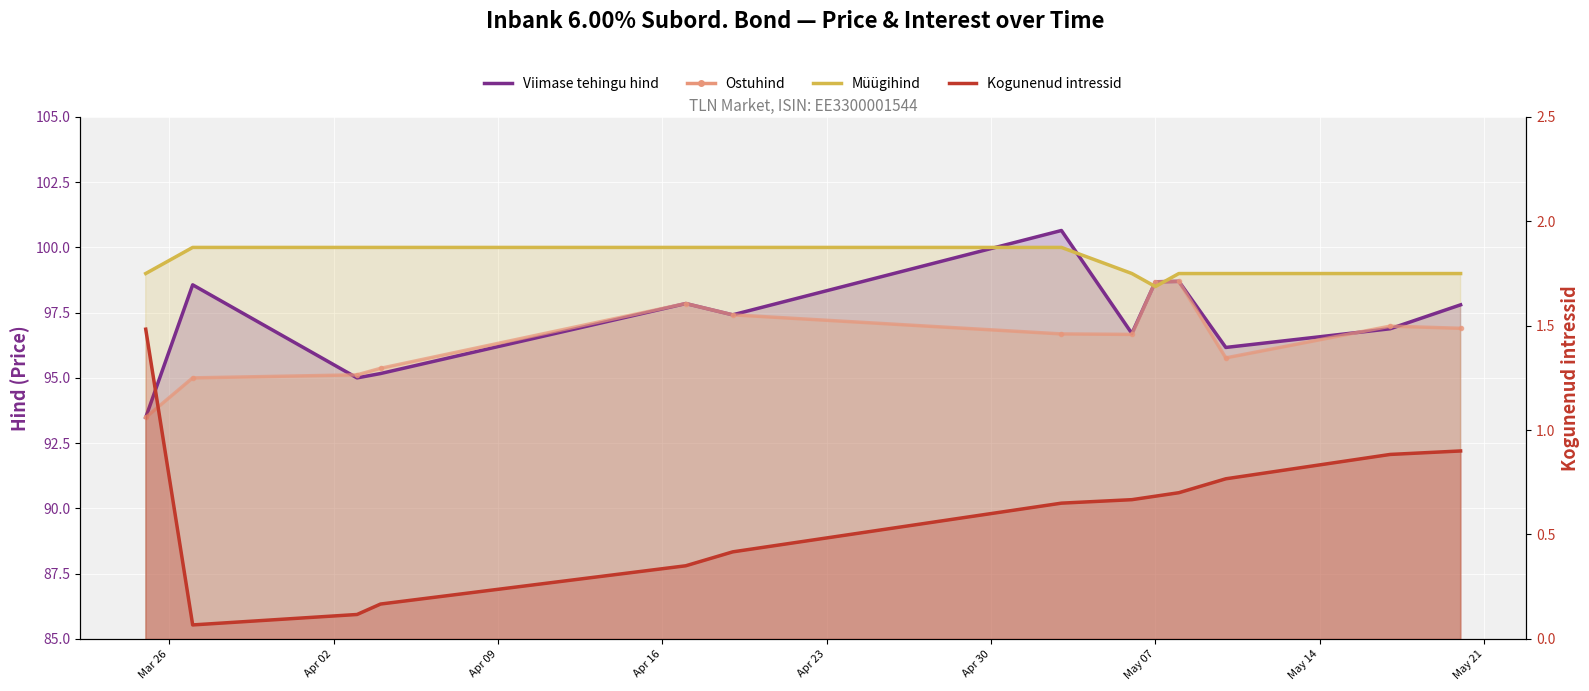

What is the average value of the Viimase tehingu hind series?

97.2